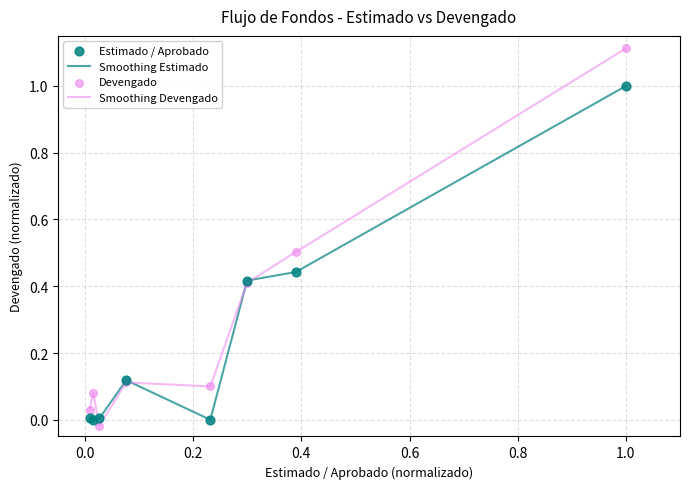

Which series has the widest spread of values?

Smoothing Devengado